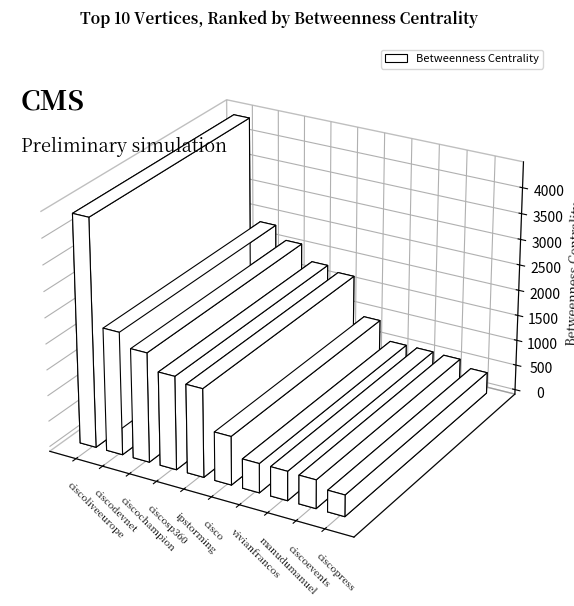

What is the difference between the maximum and minimum values?

3987.7